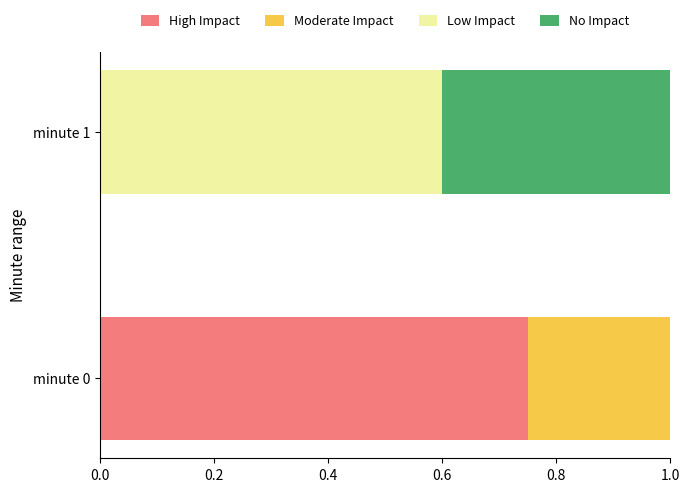

At which label does High Impact reach its peak?

minute 0